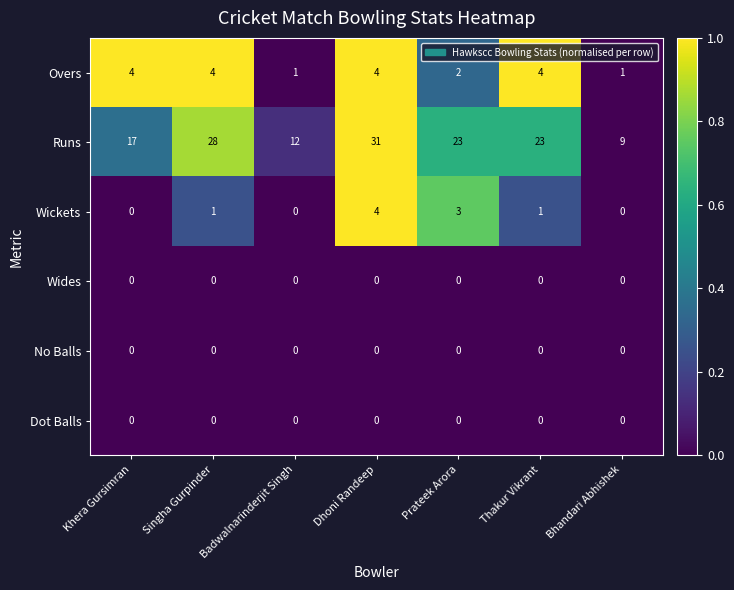

The value of Runs at Badwalnarinderjit Singh is 12. True or false?

True